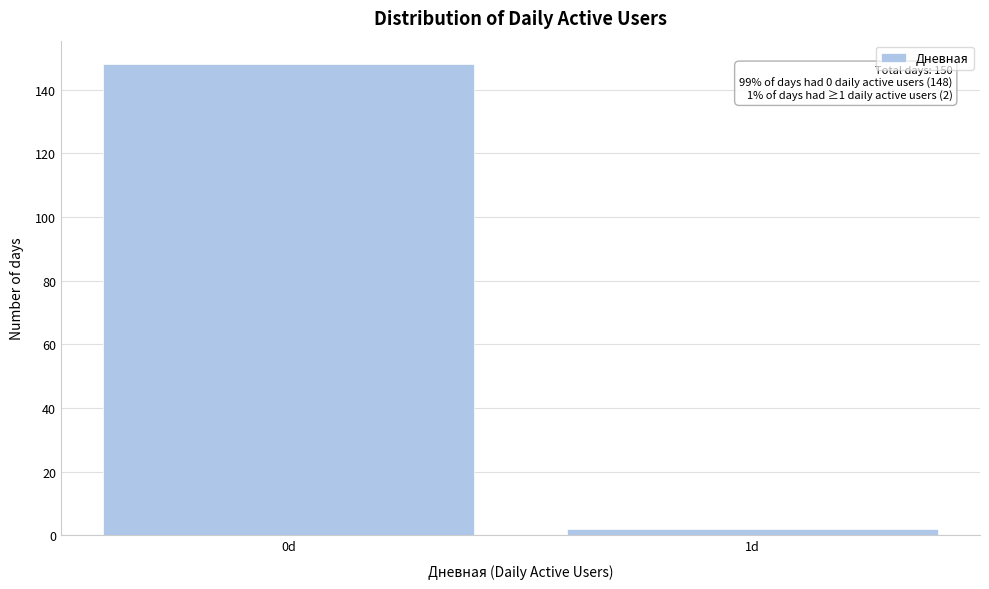

Reading right to left, transcribe all the data shown in this chart.

1d=2	0d=148